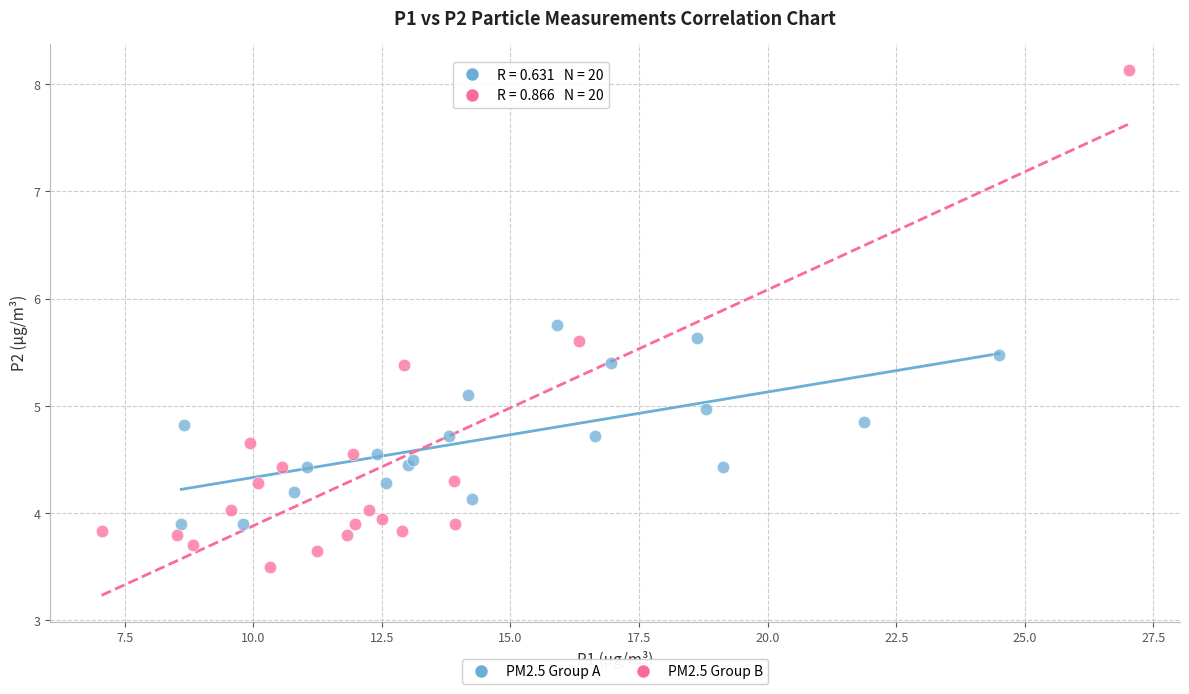

Which series contains the lowest Y value?

PM2.5 Group B